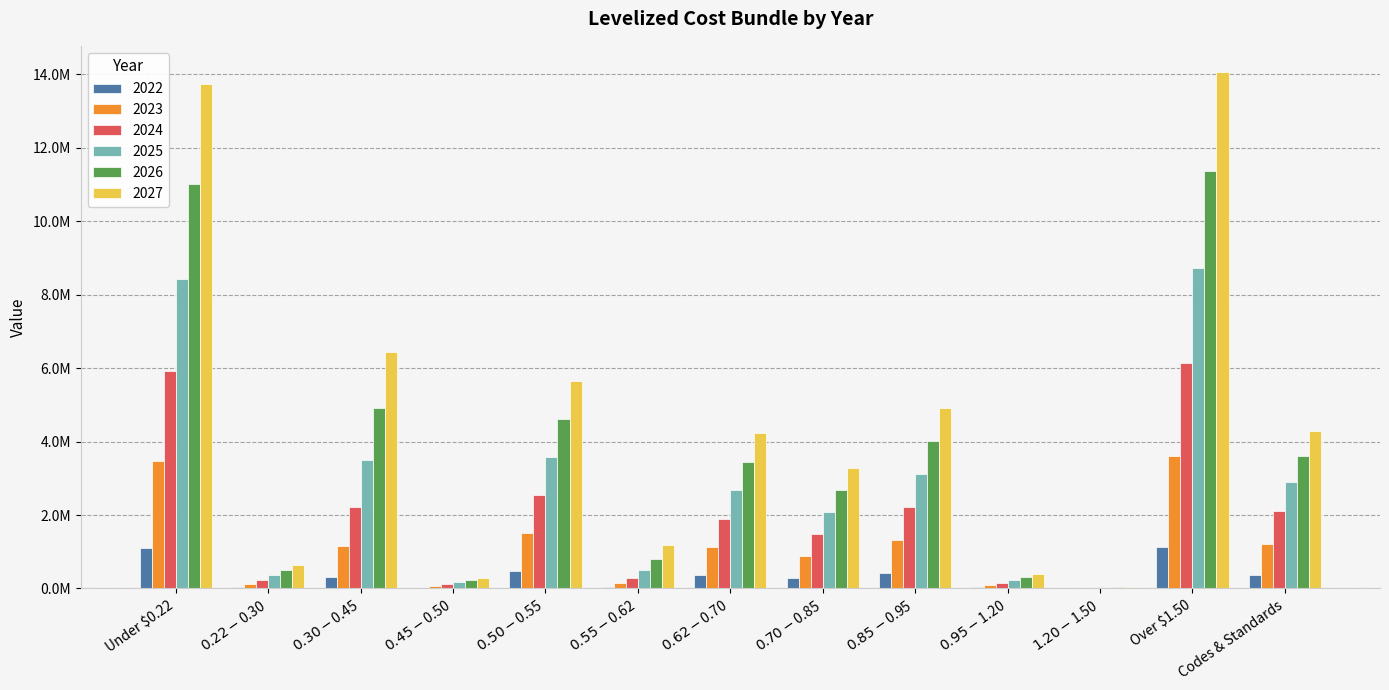

What is the label of the 10th bar from the right?

$0.45-$0.50